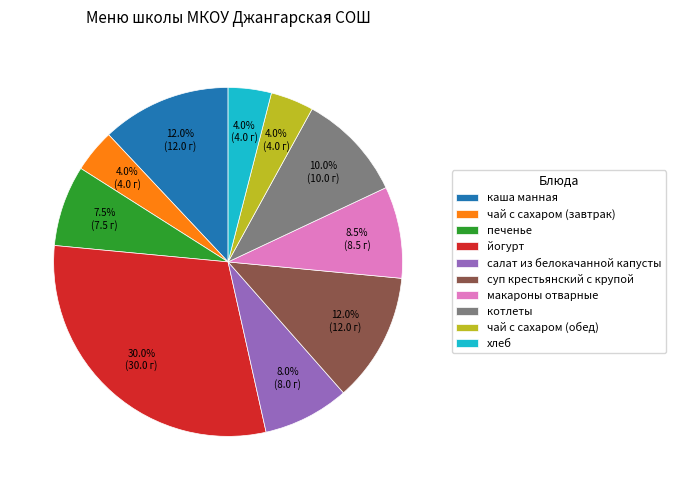

Which has a higher value, хлеб or йогурт?

йогурт